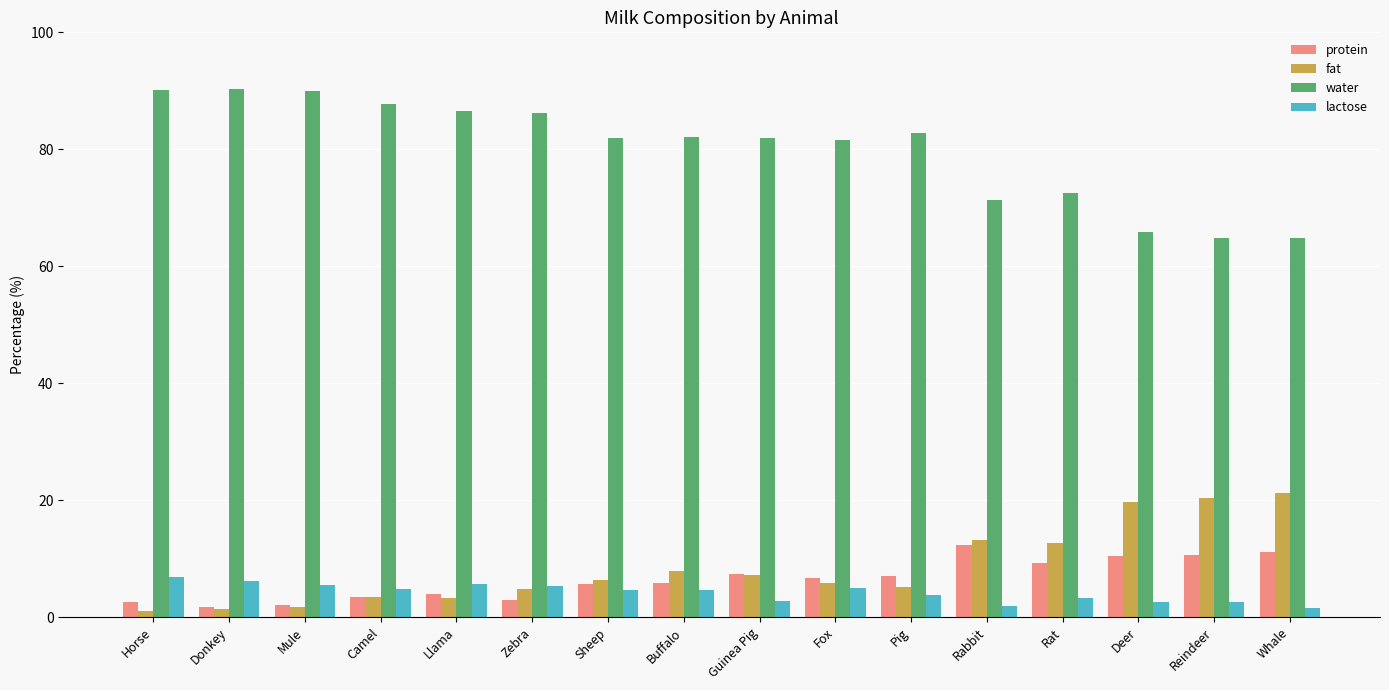

How many bars are there in total?

64